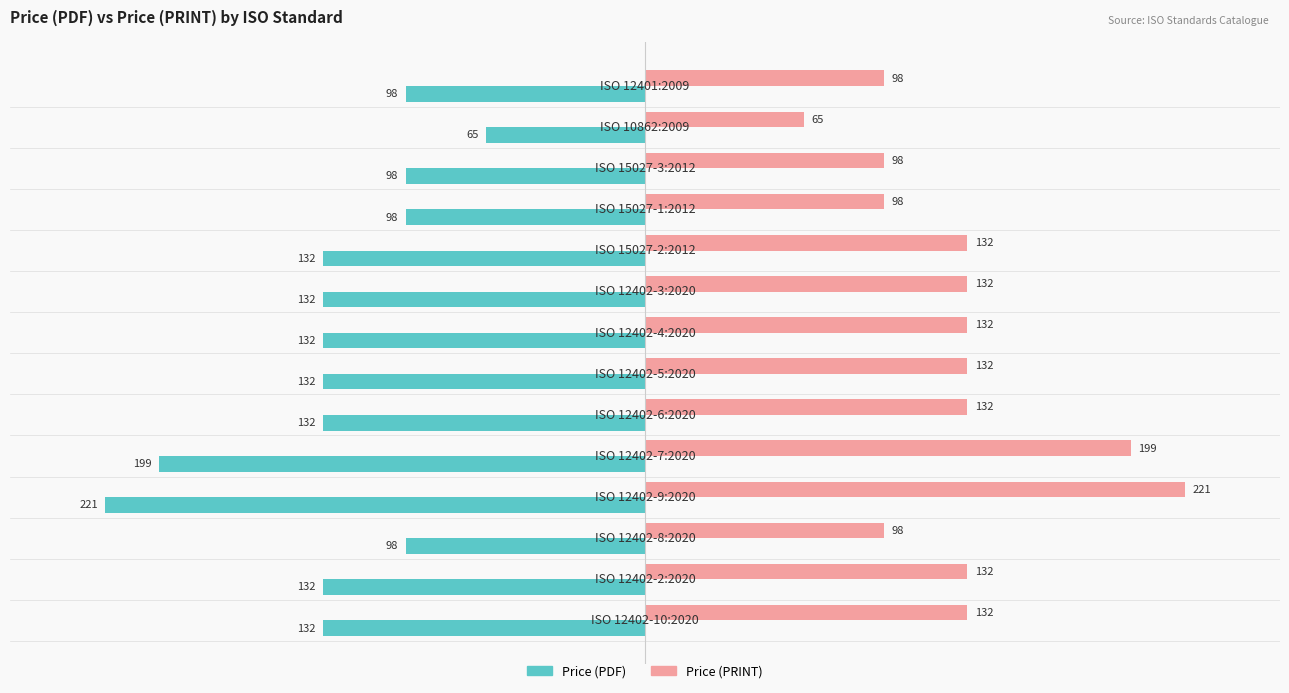

Which series has the largest total across all categories?

Price (PRINT)